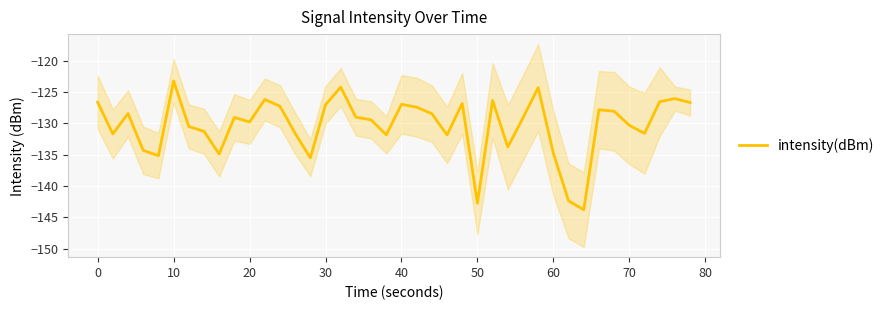

How many interior local peaks (higher than both neighbors) does the data have?

11